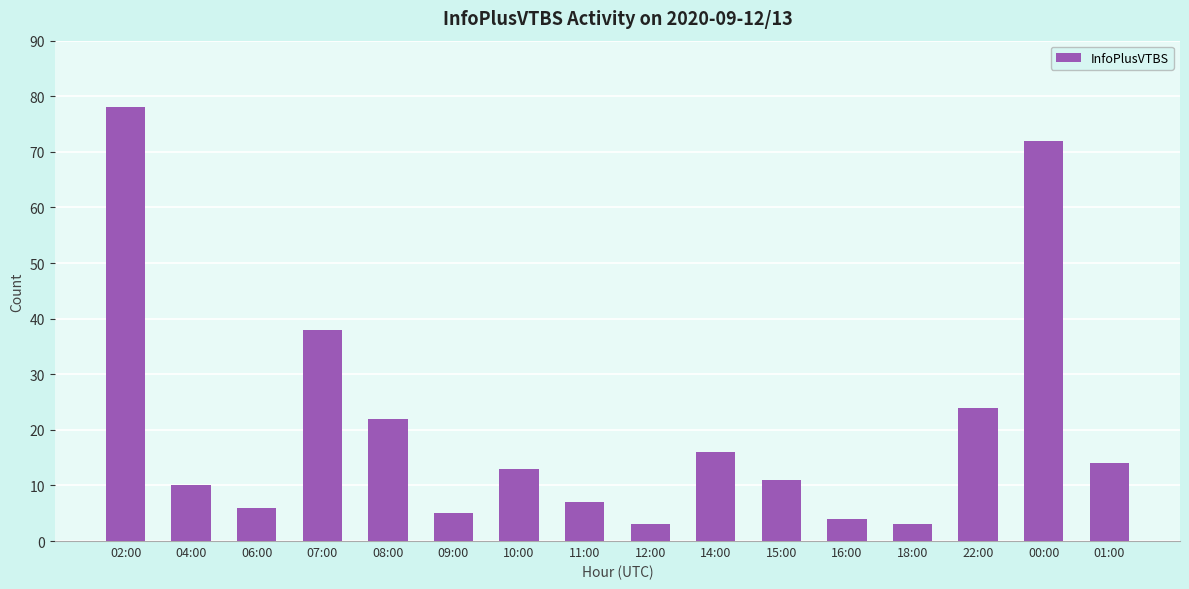

How many bars are there in total?

16